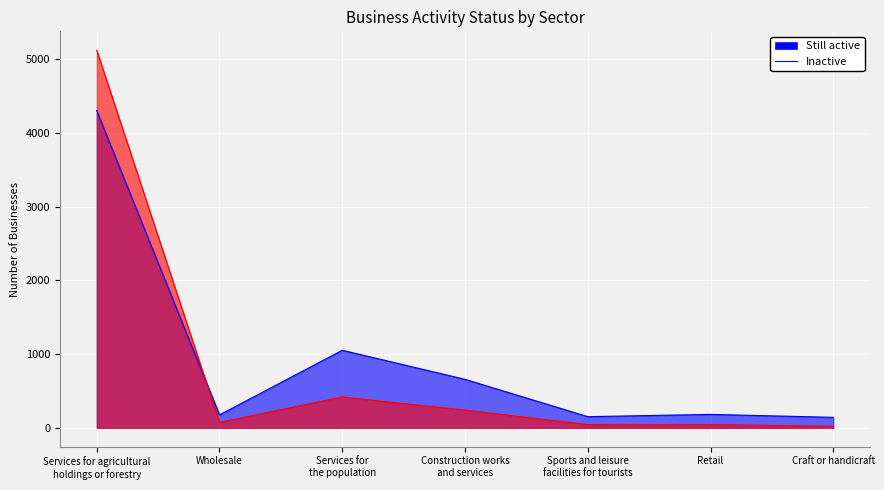

True or false: Inactive has a value of 240 at Construction works
and services.

True